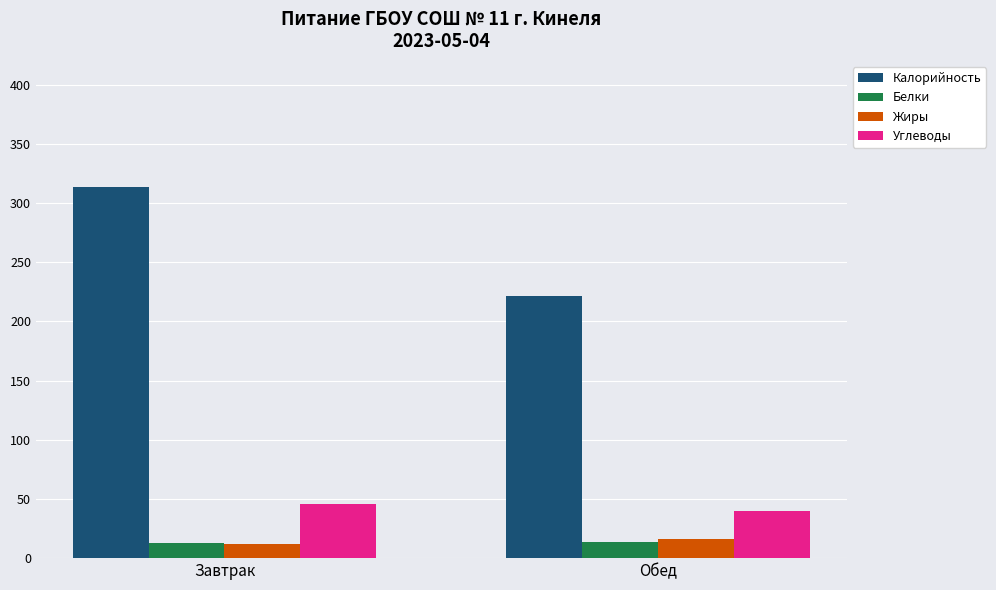

What is the difference between the maximum and minimum values in the Калорийность series?

92.8